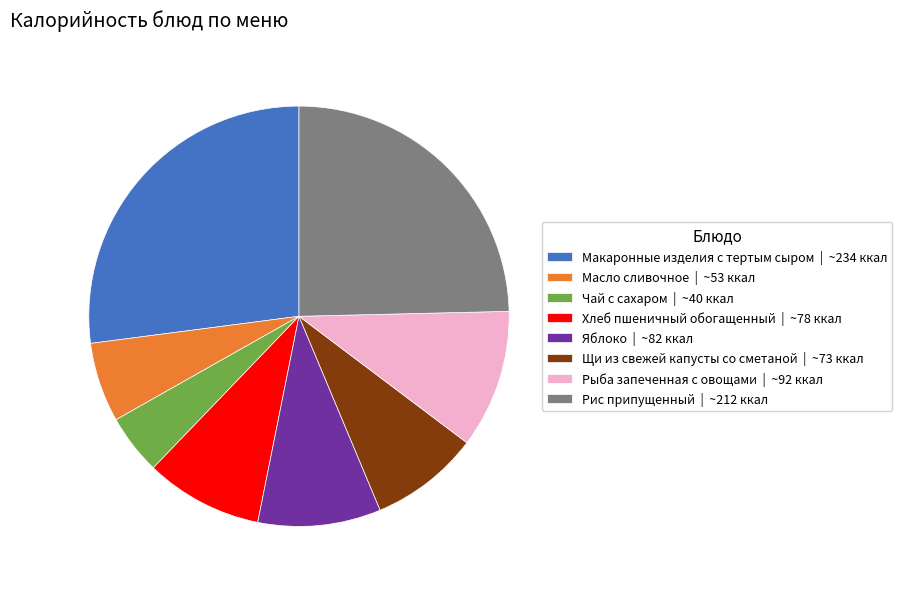

How many segments does this pie chart have?

8